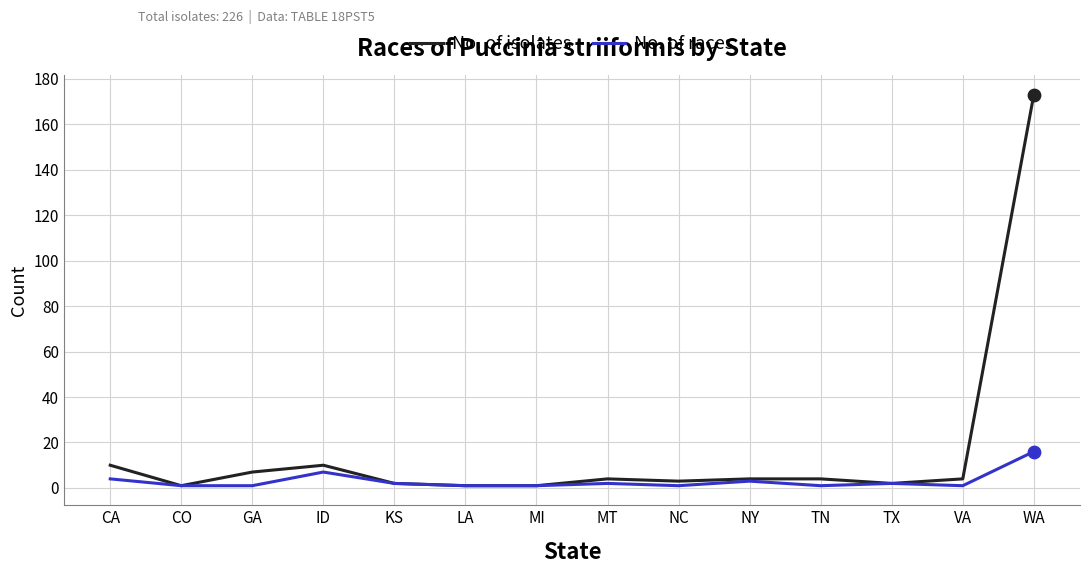

Which series has the widest spread of values?

No. of isolates